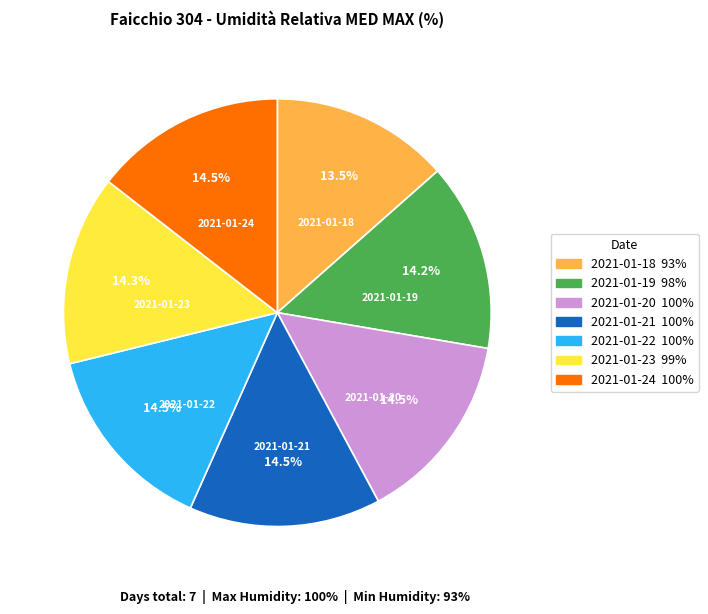

Does any single category account for the majority?

No